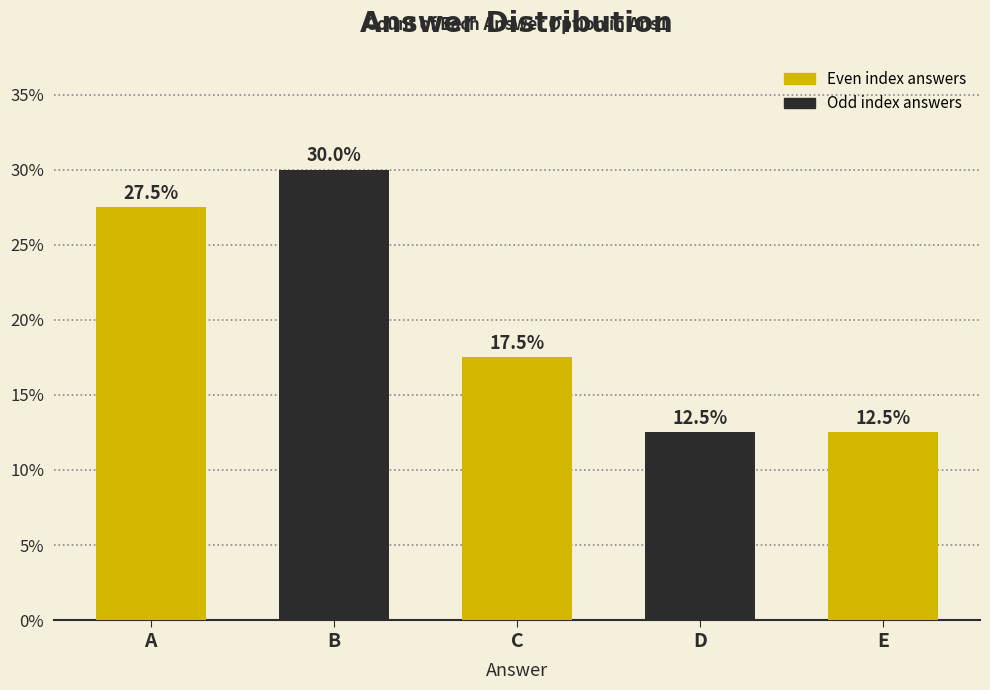

What is the difference between the values at A and E?

15.0